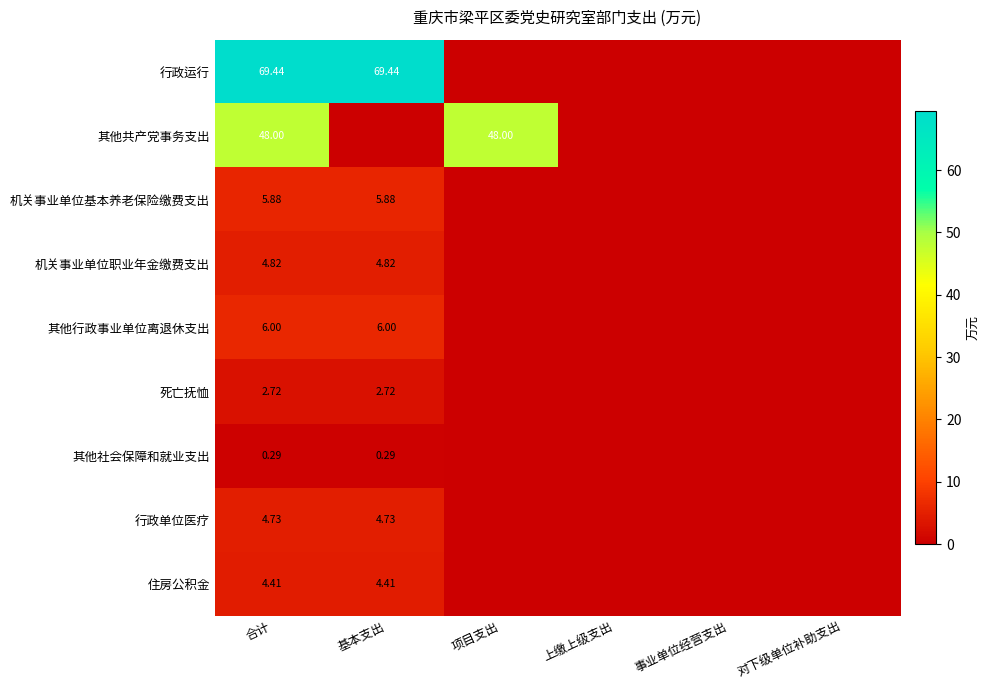

At how many categories does at least one series exceed 53?

2